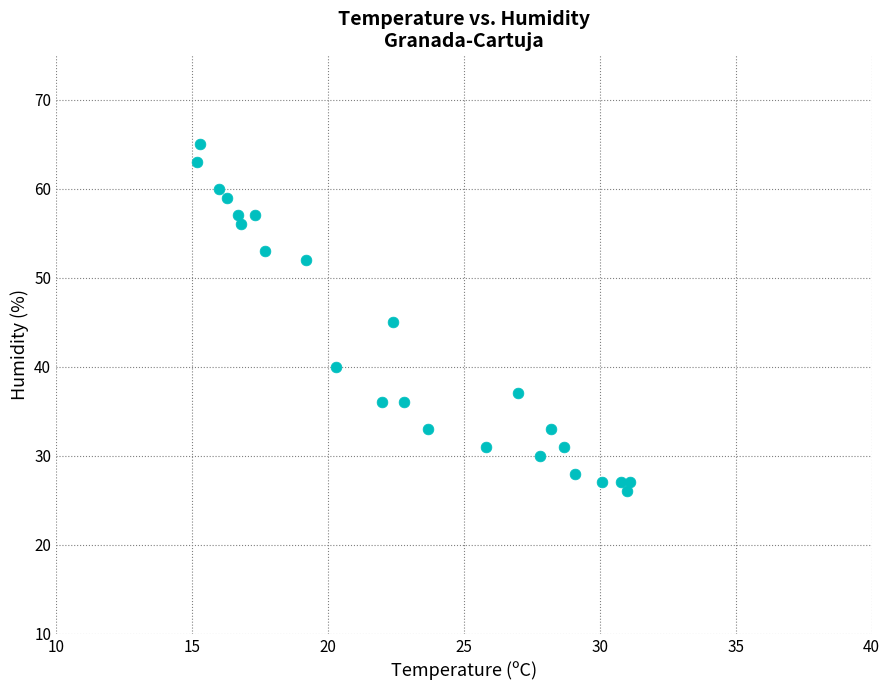

What is the range of Y values (max minus min)?

39